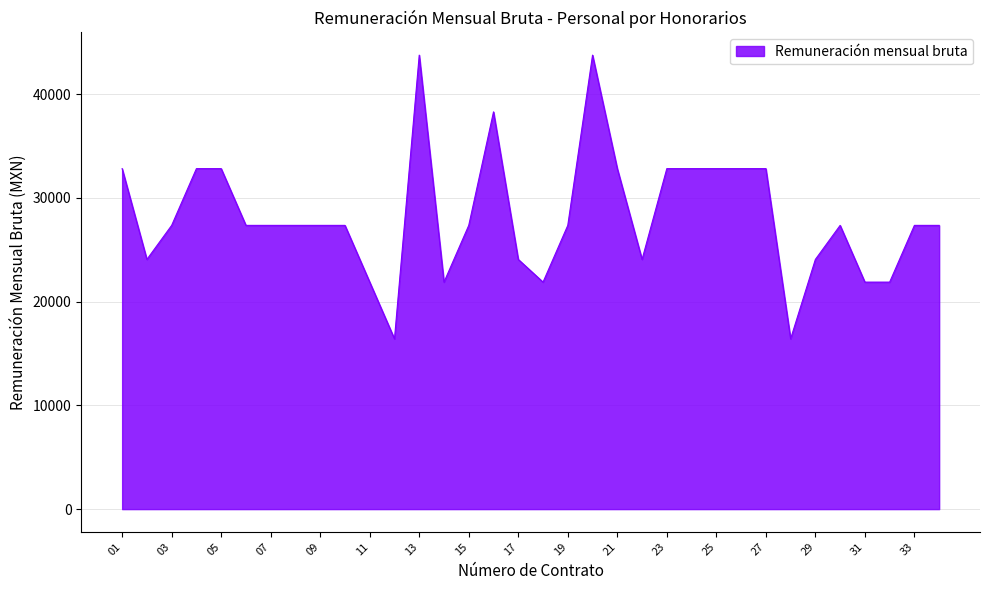

What is the smallest value displayed?

16415.1